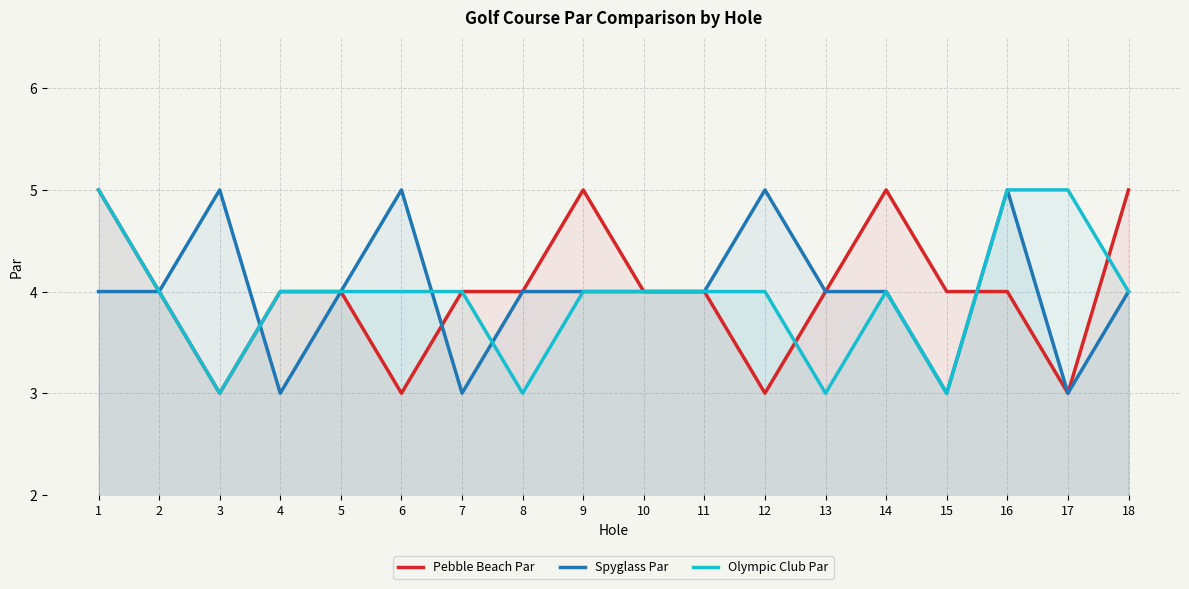

Where does the Olympic Club Par series first go above 4?

1